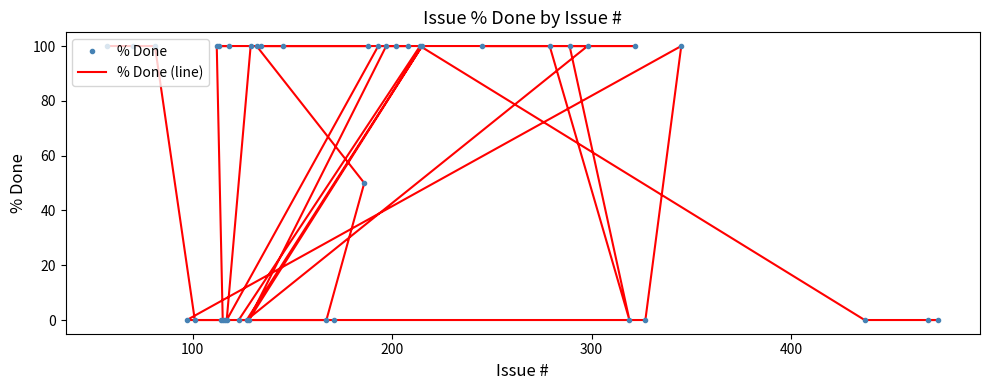

In % Done (line), how many points are higher than both neighbors (excluding endpoints)?

3